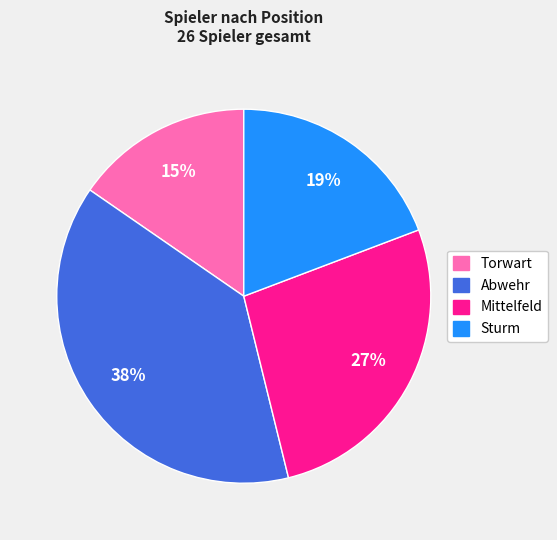

True or false: Abwehr accounts for 38% of the total.

True